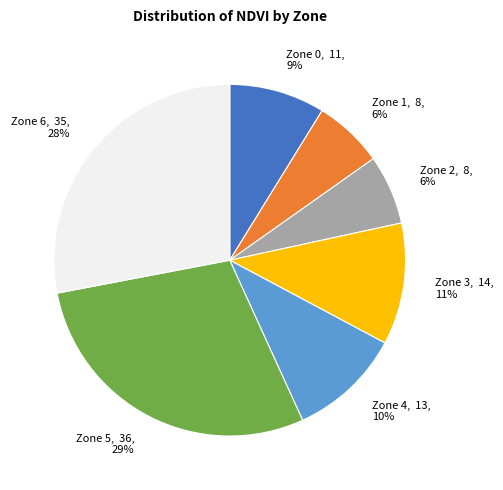

To the nearest percent, what is the combined percentage of Zone 5 and Zone 1?

35%